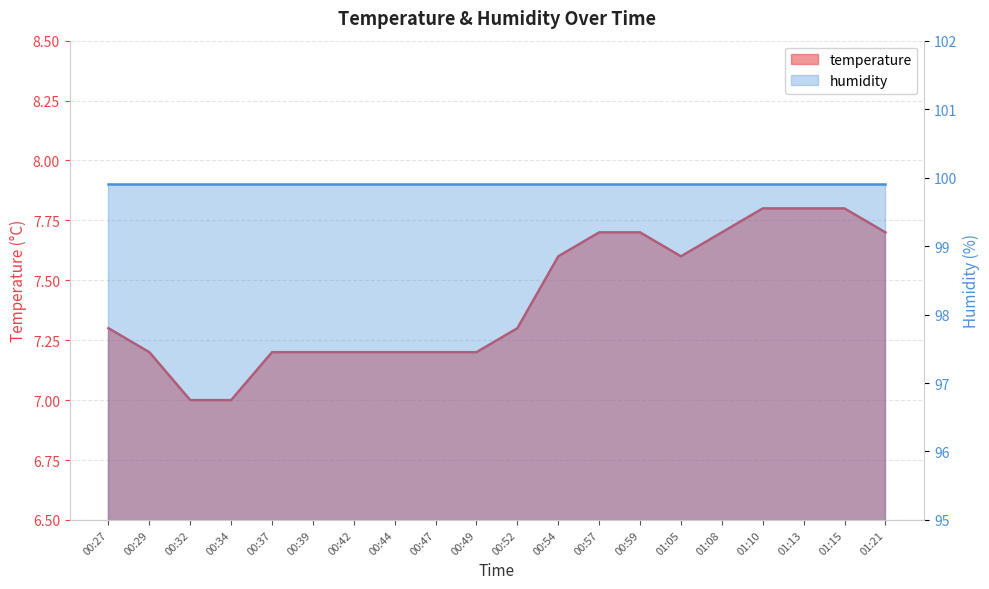

What is the sum of all values?

148.4